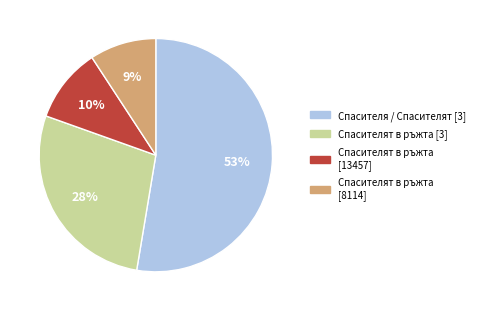

Is there any slice that represents more than half of the pie?

Yes